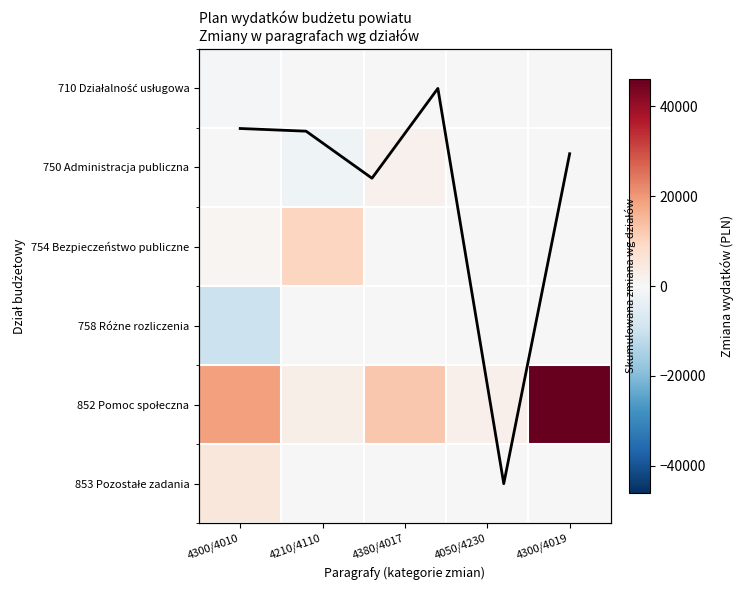

List the series in order of their peak value, highest first.

852 Pomoc społeczna, 754 Bezpieczeństwo publiczne, 853 Pozostałe zadania, 750 Administracja publiczna, 710 Działalność usługowa, 758 Różne rozliczenia